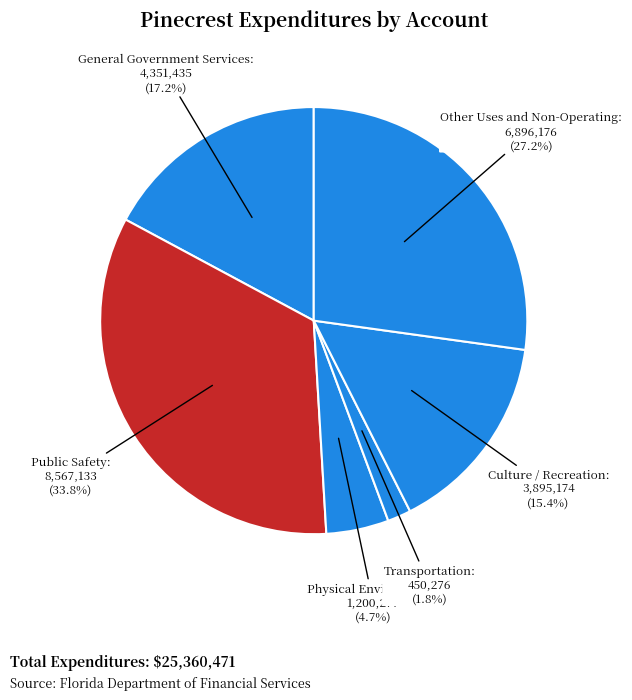

How many slices are in this pie chart?

6